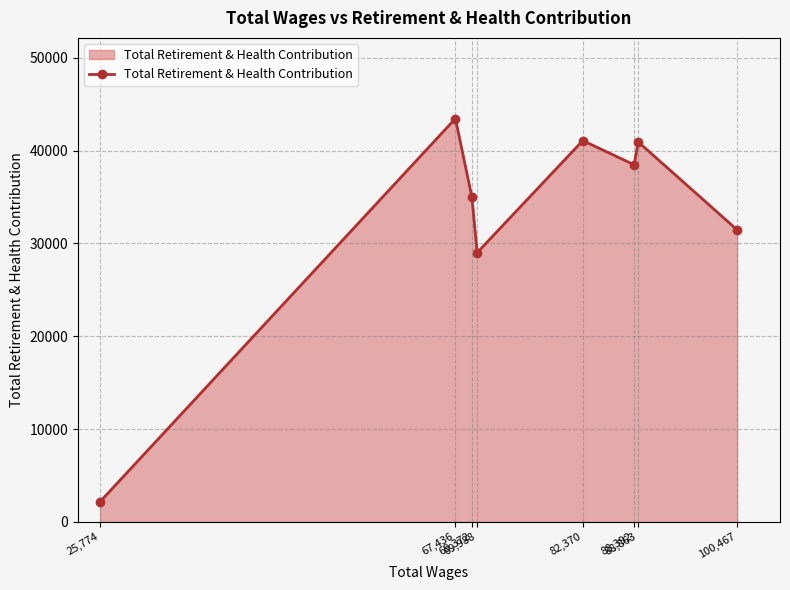

What position from the left is 88,392?

6